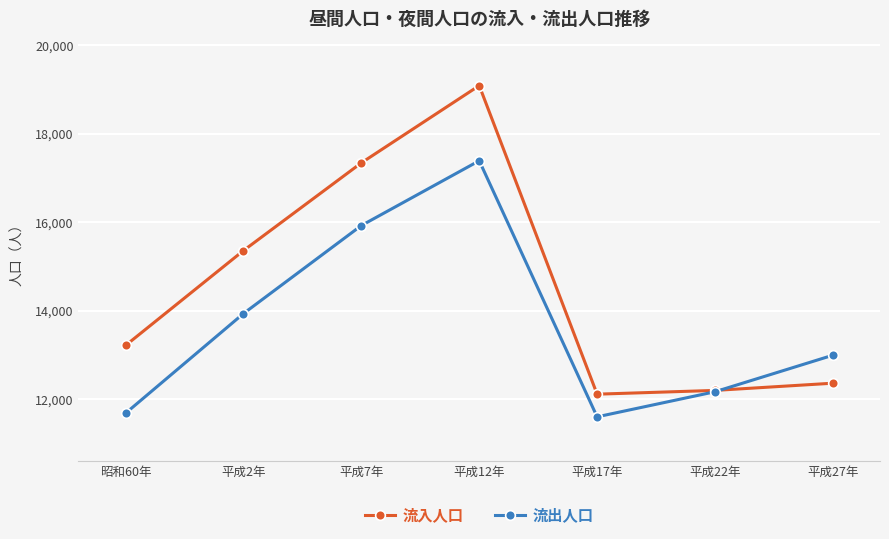

Which series has the largest total across all categories?

流入人口